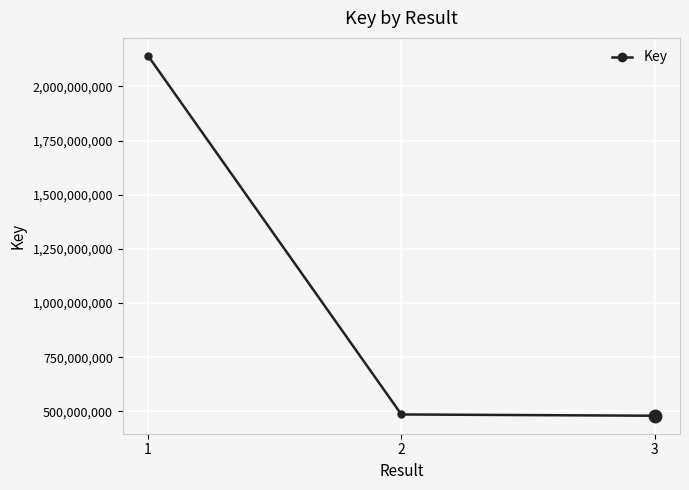

What is the ratio of the value at 2 to the value at 3?

1.0